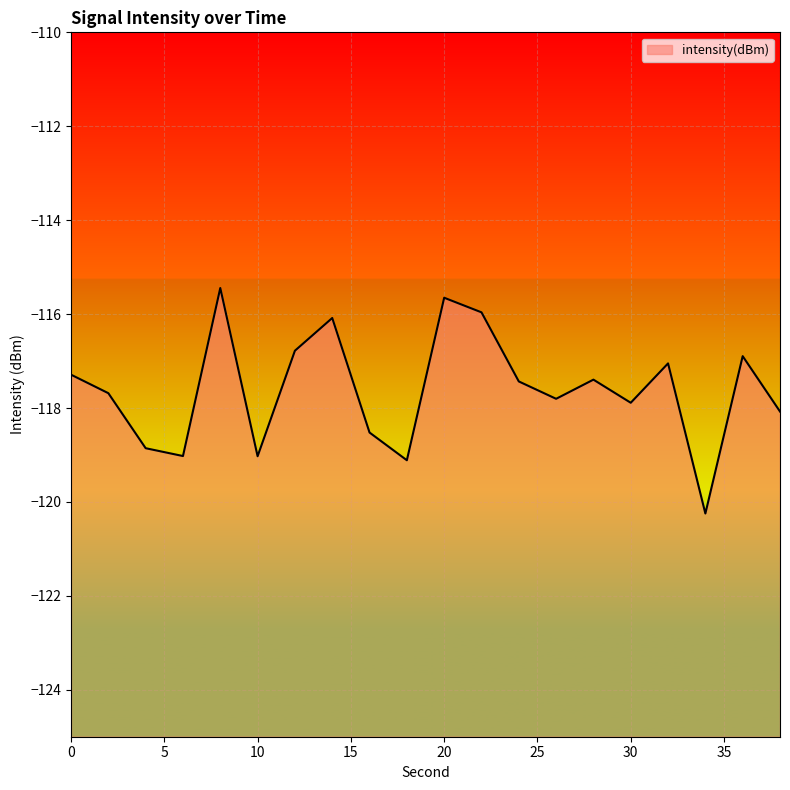

What is the change in value from 2 to 12?

+0.9